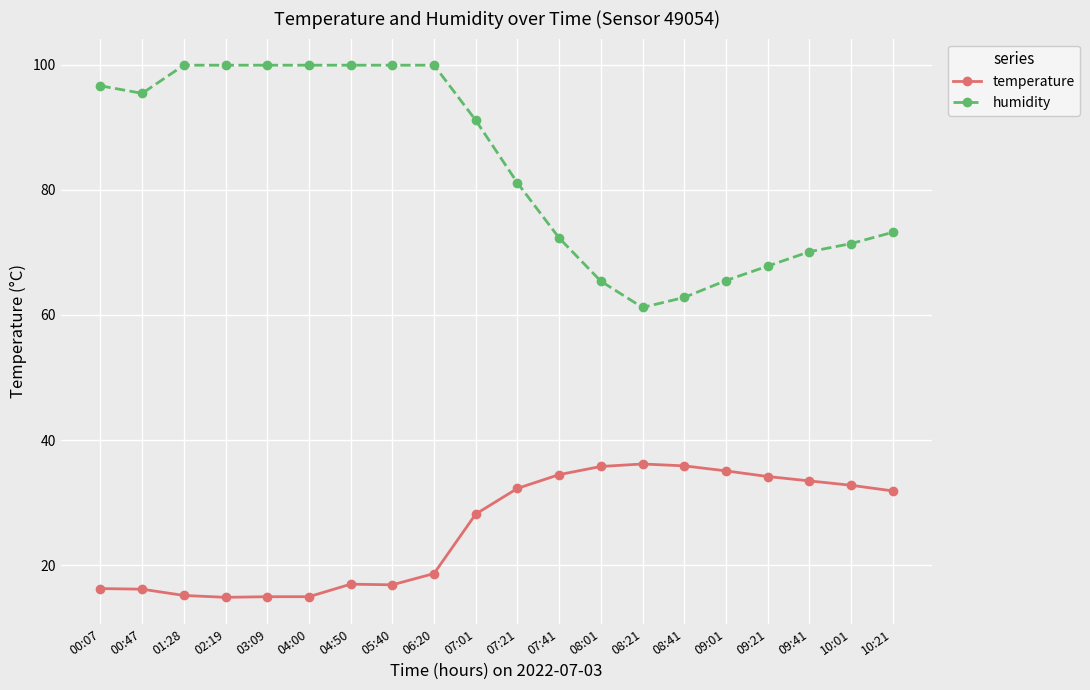

True or false: humidity and temperature intersect in this chart.

False